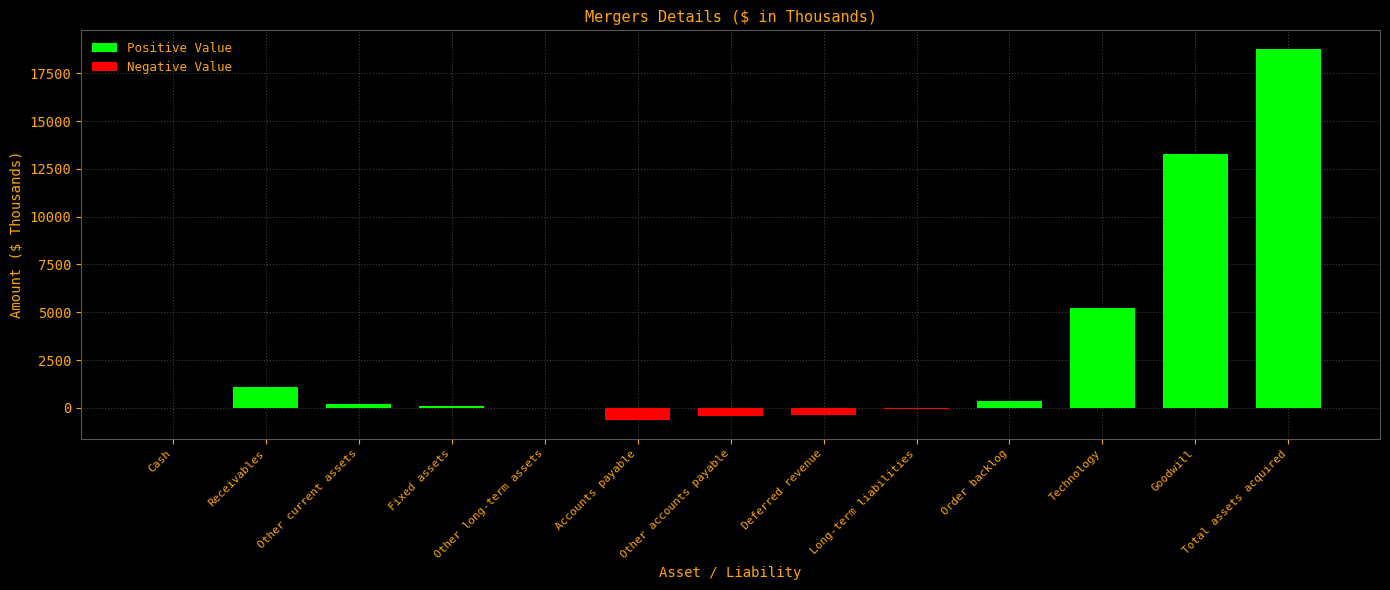

What is the maximum value shown in the chart?

18776